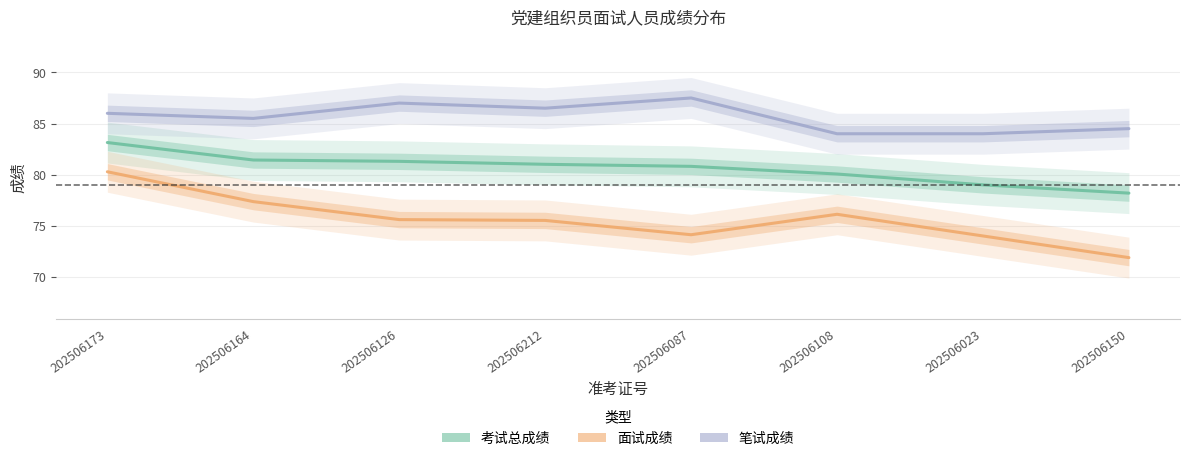

What value does the 笔试成绩 series have at 202506126?

87.0